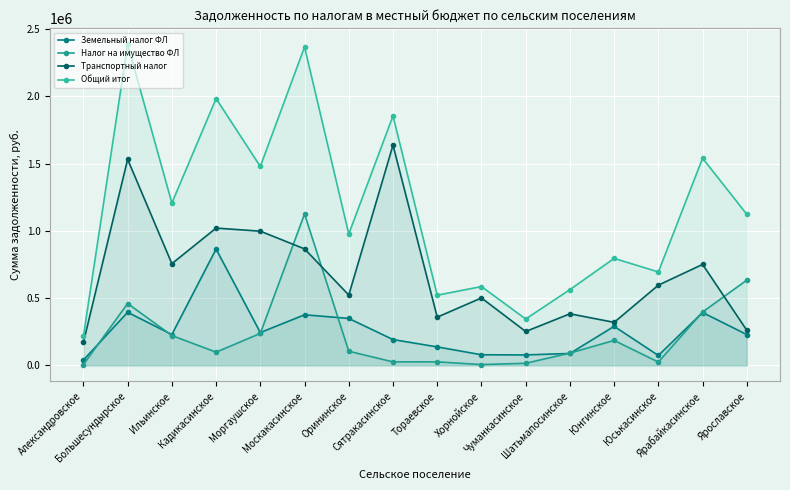

Between Александровское and Моргаушское, which series saw the biggest shift?

Общий итог